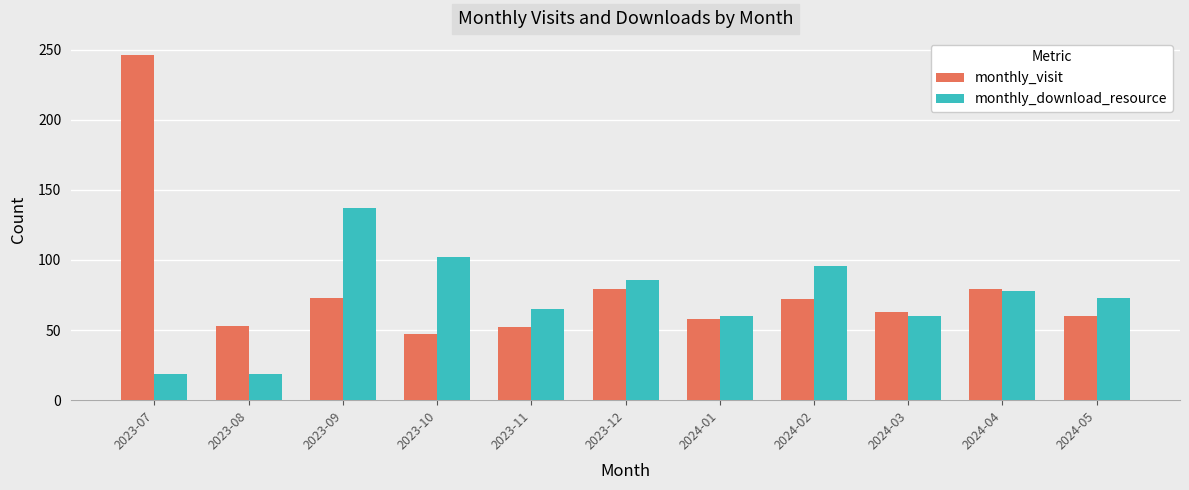

True or false: monthly_download_resource has a value of 78 at 2024-04.

True